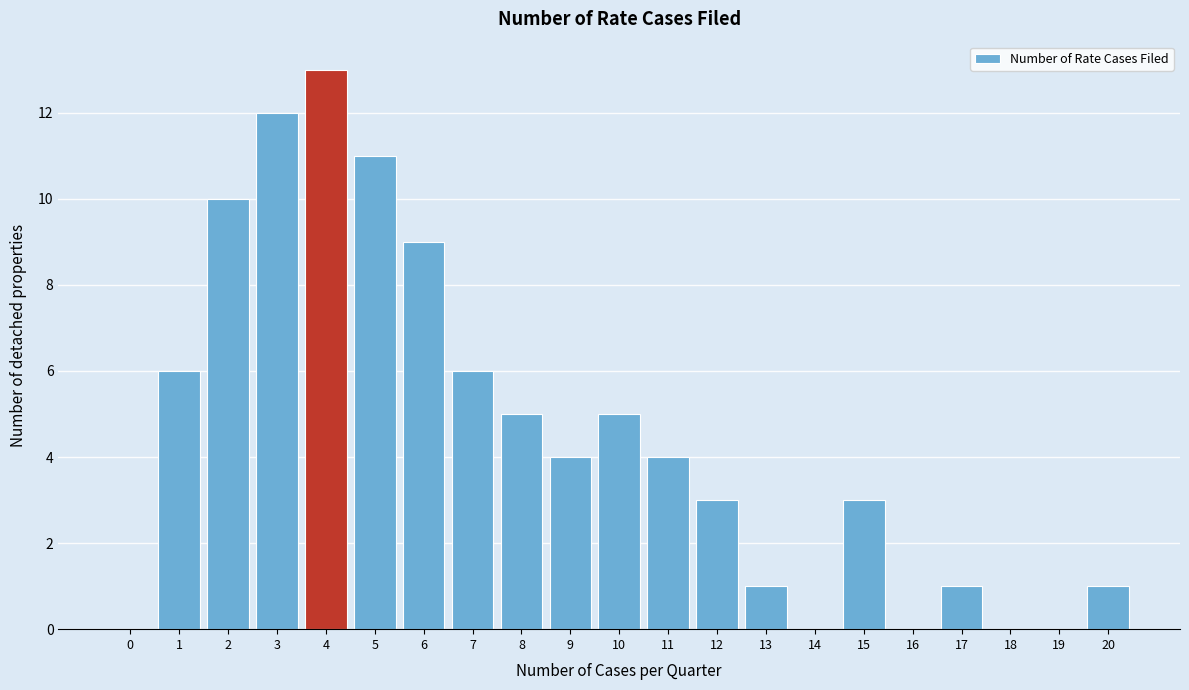

Reading left to right, transcribe all the data shown in this chart.

0=0	1=6	2=10	3=12	4=13	5=11	6=9	7=6	8=5	9=4	10=5	11=4	12=3	13=1	14=0	15=3	16=0	17=1	18=0	19=0	20=1